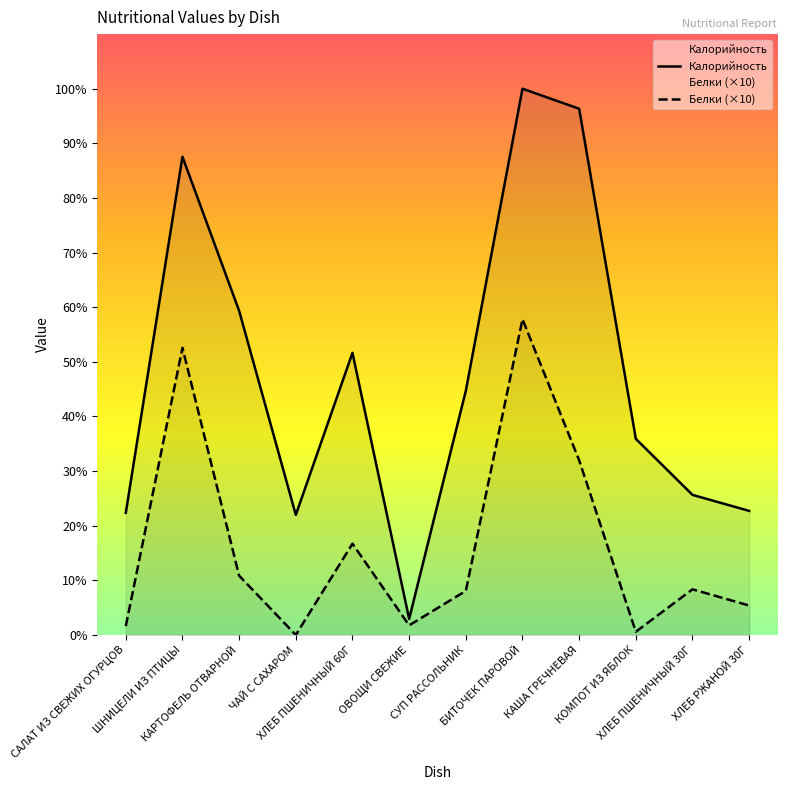

Between КАРТОФЕЛЬ ОТВАРНОЙ and КОМПОТ ИЗ ЯБЛОК, which series saw the biggest shift?

Калорийность